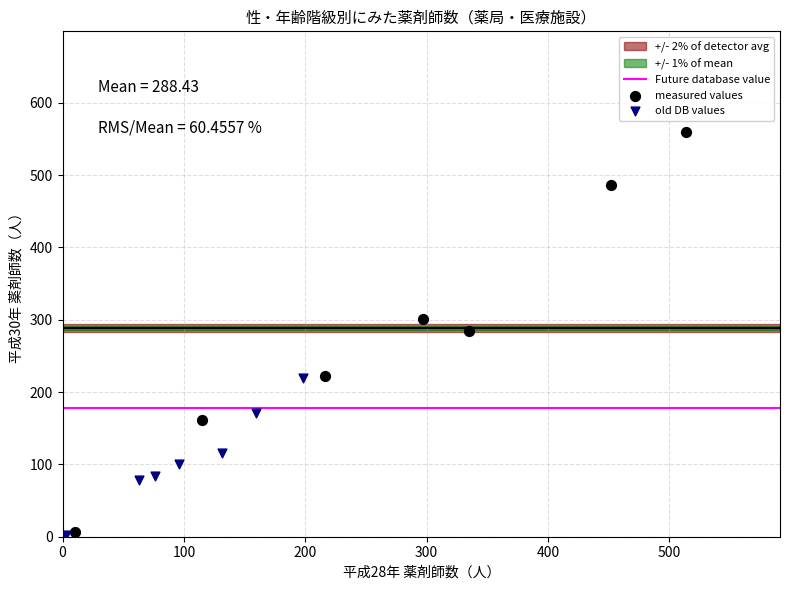

Which series contains the highest Y value?

measured values